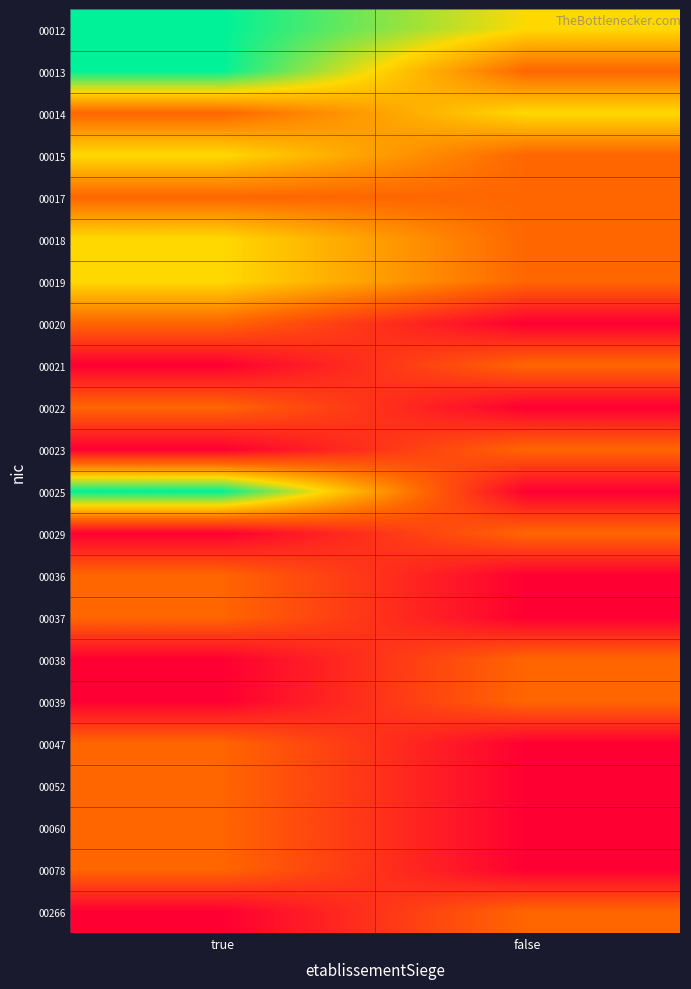

Reading left to right, transcribe all the data shown in this chart.

00012: true=3	false=2
00013: true=3	false=1
00014: true=1	false=2
00015: true=2	false=1
00017: true=1	false=1
00018: true=2	false=1
00019: true=2	false=1
00020: true=1	false=0
00021: true=0	false=1
00022: true=1	false=0
00023: true=0	false=1
00025: true=3	false=0
00029: true=0	false=1
00036: true=1	false=0
00037: true=1	false=0
00038: true=0	false=1
00039: true=0	false=1
00047: true=1	false=0
00052: true=1	false=0
00060: true=1	false=0
00078: true=1	false=0
00266: true=0	false=1